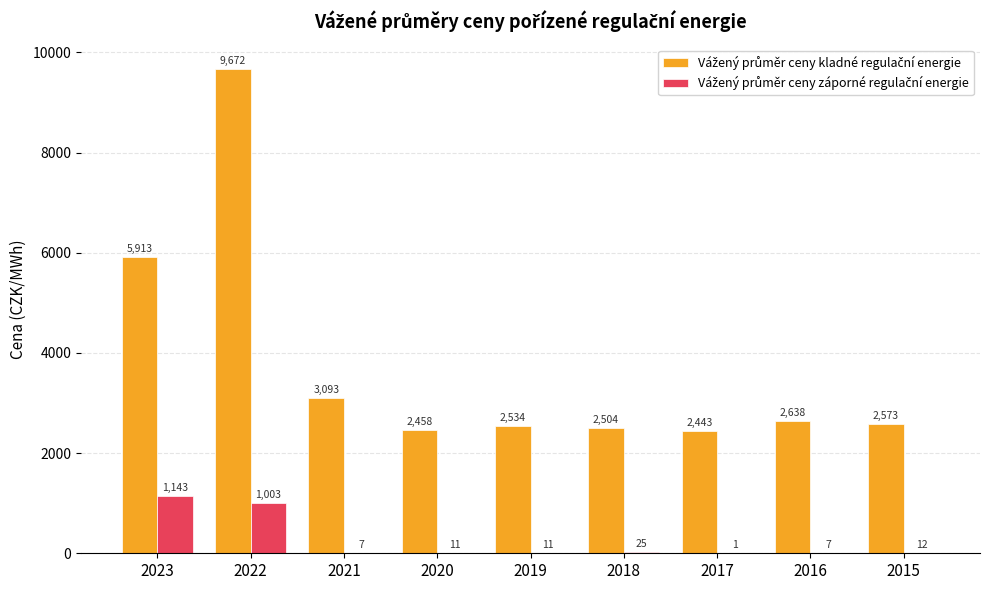

What is the maximum value shown in the chart?

9672.4